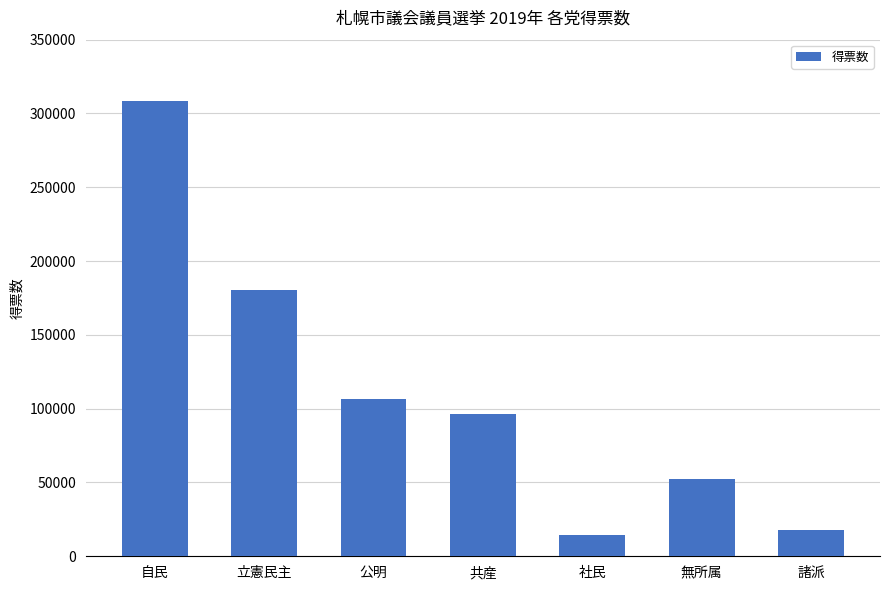

The value at 自民 is 161355. True or false?

False